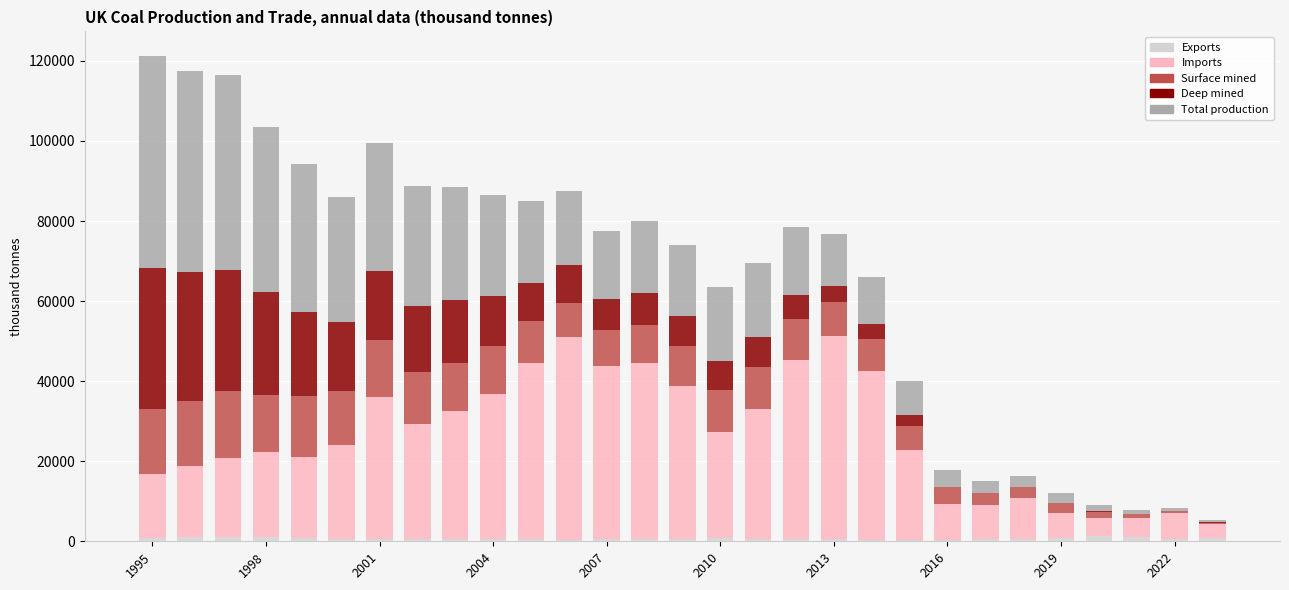

How many data points does each series have?

29